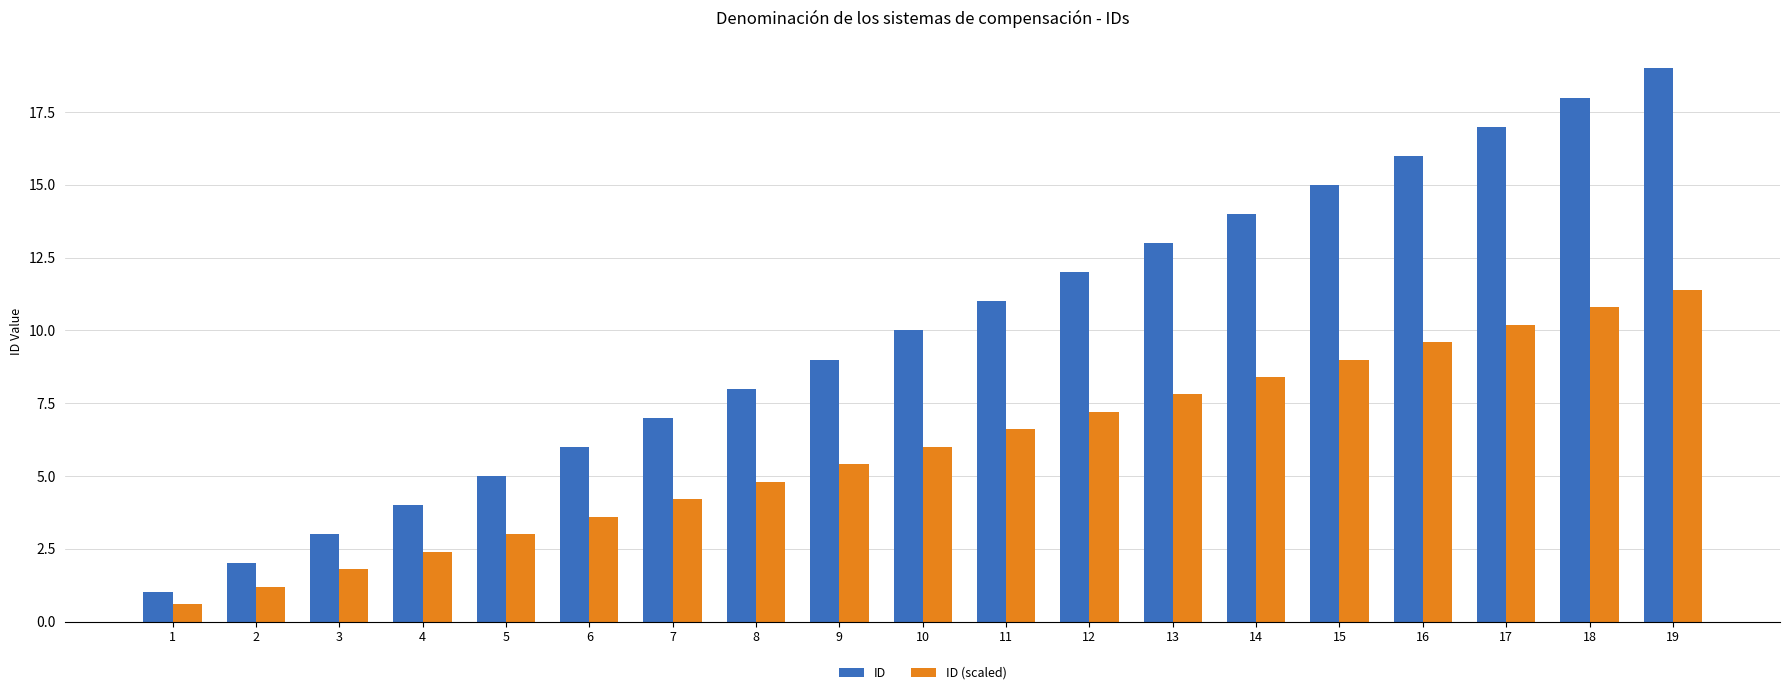

Is it true that ID (scaled) equals 10.8 at 18?

True